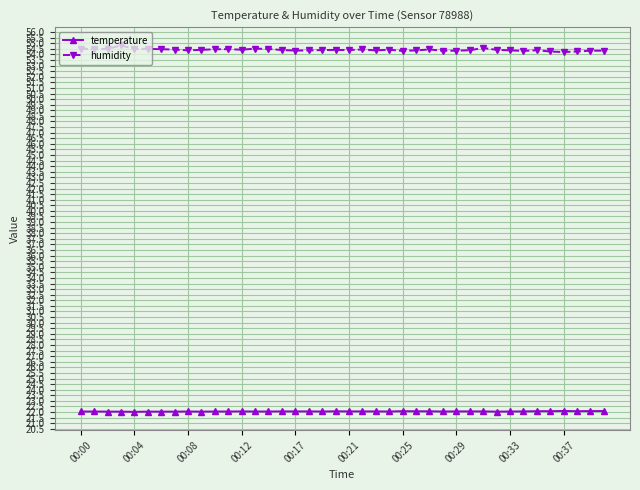

True or false: temperature has more than 2 points higher than both neighbors.

True